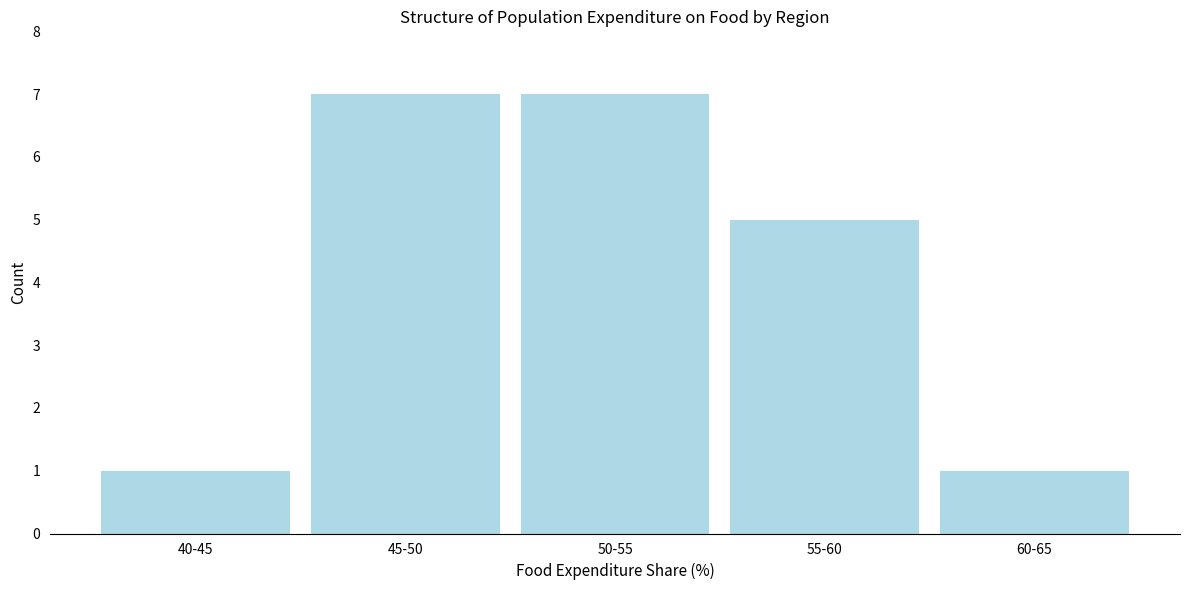

Reading right to left, list all the values displayed in this chart.

1	5	7	7	1